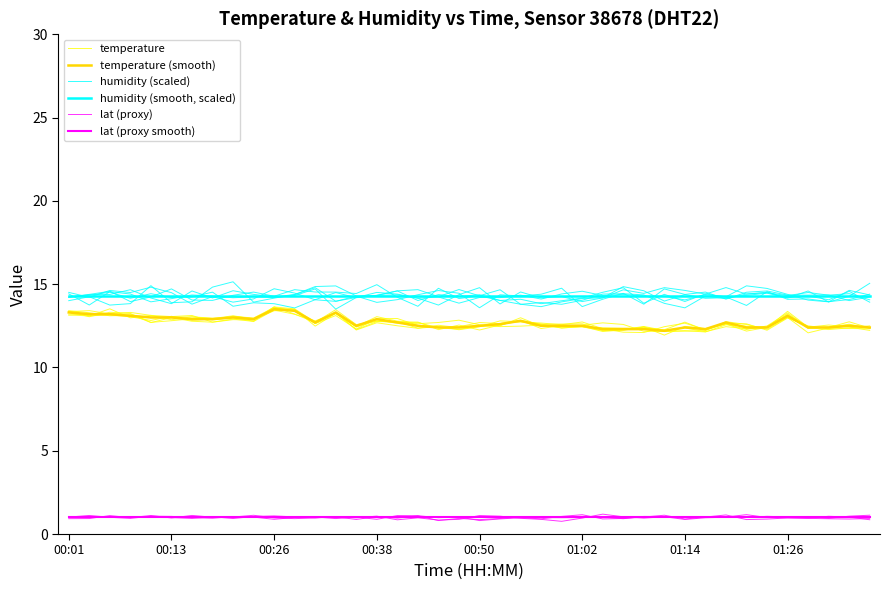

Reading left to right, list all the values displayed in this chart.

temperature: 13.3	13.0	13.3	13.2	12.7	12.8	12.9	12.9	13.0	12.8	13.6	13.5	12.7	13.5	12.6	12.8	12.8	12.4	12.5	12.4	12.5	12.5	13.0	12.5	12.4	12.4	12.4	12.4	12.4	12.3	12.7	12.2	12.6	12.3	12.5	13.3	12.4	12.3	12.4	12.5
temperature (smooth): 13.3	13.2	13.2	13.1	13.0	13.0	12.9	12.9	13.0	12.9	13.5	13.4	12.7	13.3	12.5	12.9	12.7	12.5	12.4	12.4	12.5	12.6	12.8	12.5	12.5	12.5	12.3	12.3	12.3	12.2	12.4	12.3	12.7	12.4	12.4	13.1	12.4	12.4	12.5	12.4
humidity (scaled): 14.0	14.2	13.7	13.8	14.9	13.9	13.9	14.8	15.1	13.9	14.2	14.4	14.8	14.0	14.2	14.5	14.4	14.2	14.2	13.9	14.2	14.2	14.3	14.1	14.4	14.6	14.3	14.4	14.3	14.3	14.1	14.4	14.2	14.9	14.7	14.4	14.0	13.9	14.6	14.4
humidity (smooth, scaled): 14.3	14.3	14.3	14.3	14.3	14.3	14.3	14.3	14.3	14.3	14.3	14.3	14.3	14.3	14.3	14.3	14.3	14.3	14.3	14.3	14.3	14.3	14.3	14.3	14.3	14.3	14.3	14.3	14.3	14.3	14.3	14.3	14.3	14.3	14.3	14.3	14.3	14.3	14.3	14.3
lat (proxy): 1.0	1.1	1.0	1.0	1.0	1.0	0.9	1.0	0.9	1.1	1.1	1.0	1.0	1.0	1.0	1.1	0.9	1.0	0.8	0.9	1.1	1.1	0.9	0.9	0.8	1.0	1.2	1.0	1.0	1.0	0.9	1.0	1.0	1.0	1.1	1.0	1.1	0.9	1.1	1.1
lat (proxy smooth): 1.0	1.0	1.0	1.0	1.0	1.0	1.0	1.0	1.0	1.0	1.0	1.0	1.0	1.0	1.0	1.0	1.0	1.0	1.0	1.0	1.0	1.0	1.0	1.0	1.0	1.0	1.0	1.0	1.0	1.0	1.0	1.0	1.0	1.0	1.0	1.0	1.0	1.0	1.0	1.0